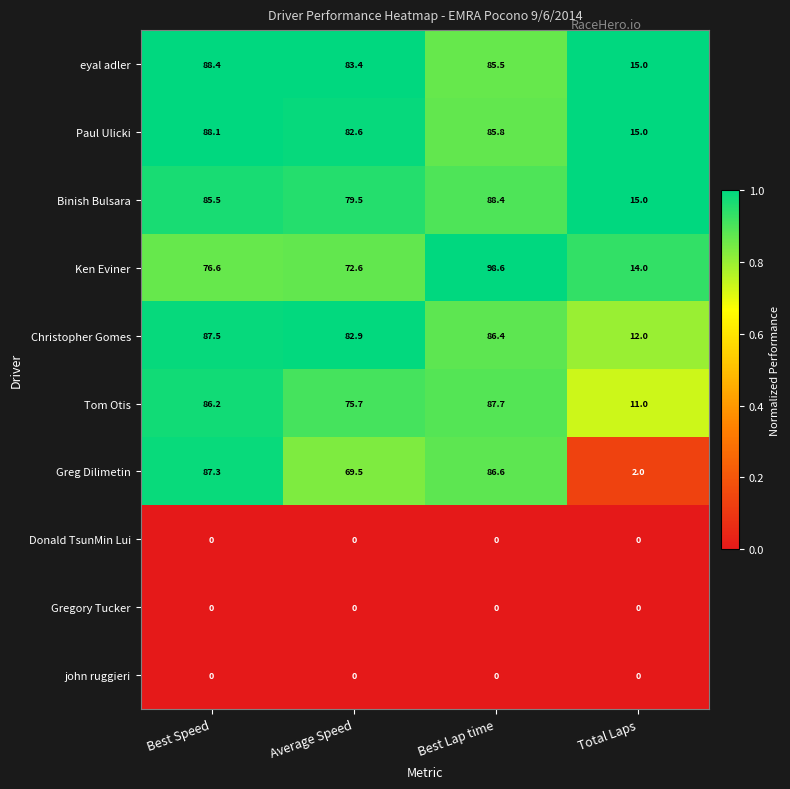

At how many categories does at least one series exceed 0?

4